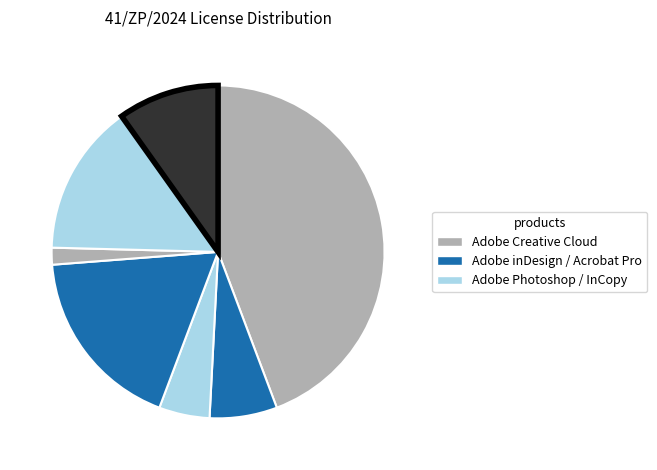

How many slices are in this pie chart?

7